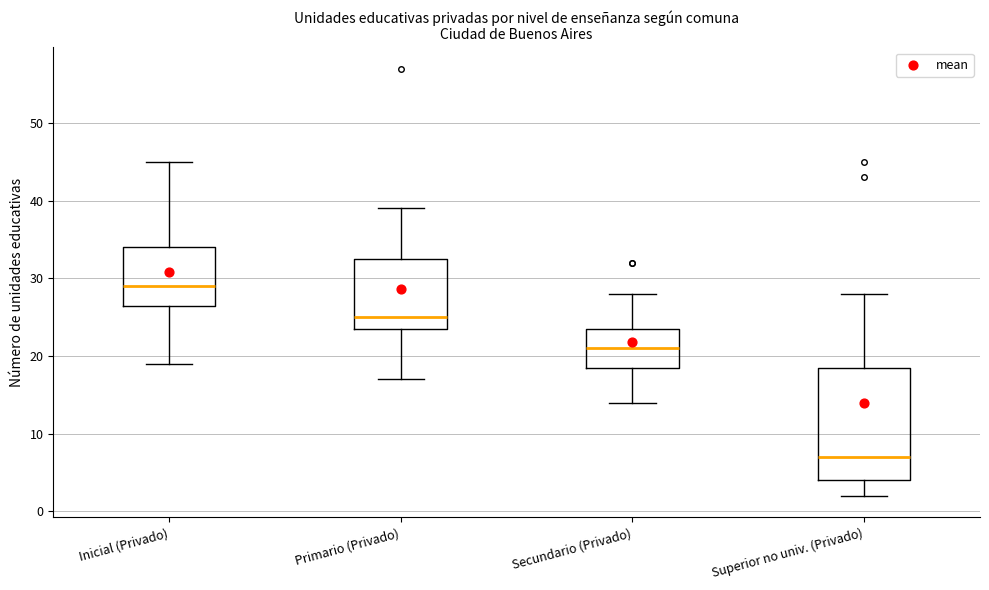

Which box has the lowest median line?

Superior no univ. (Privado)